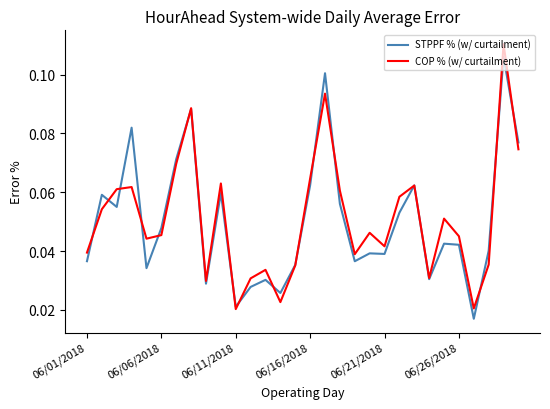

How many interior local peaks does the COP % (w/ curtailment) series have?

9